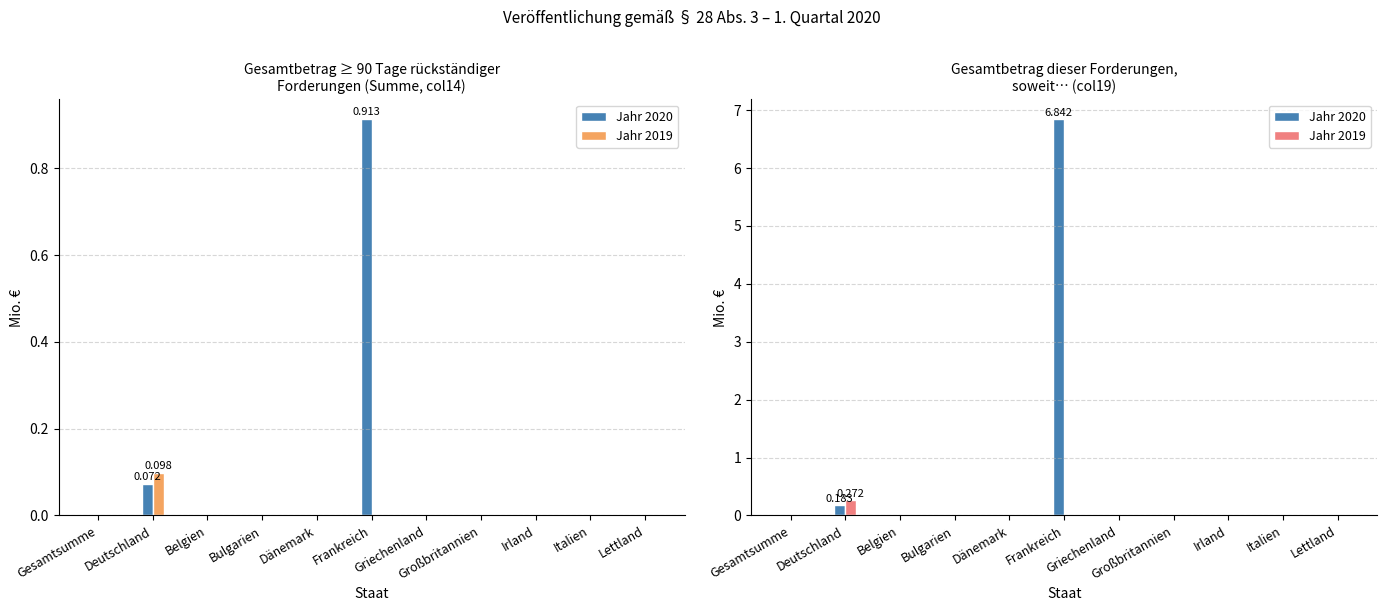

At Italien, list the series in order from largest to smallest.

Jahr 2020, Jahr 2019